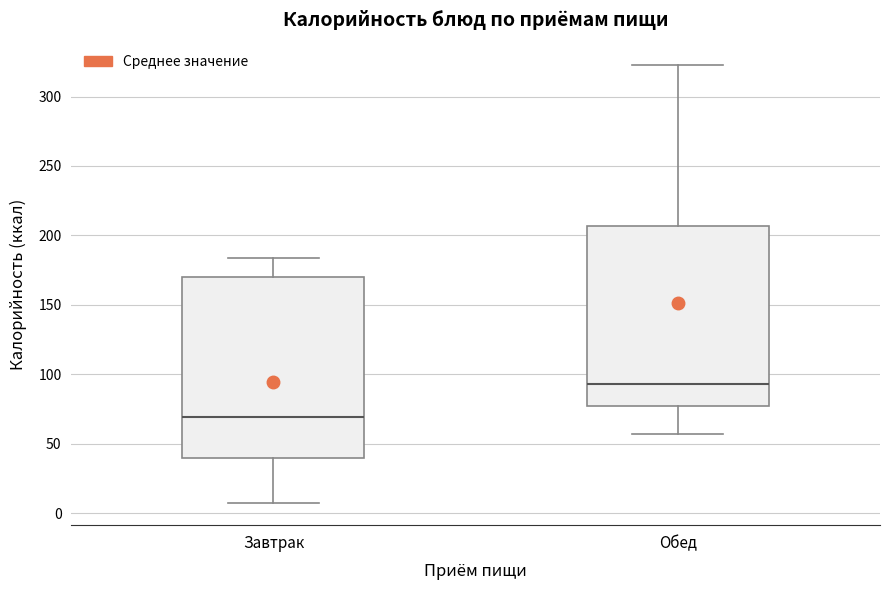

Reading left to right, read every box against the y-axis: the position of its median line, the range the box covers, and the ends of its whiskers. The values are not printed on the chart, so give them approximately, as read against the axis.

Завтрак: median 70, box 40 to 170, whiskers 5 to 185
Обед: median 95, box 75 to 205, whiskers 55 to 325